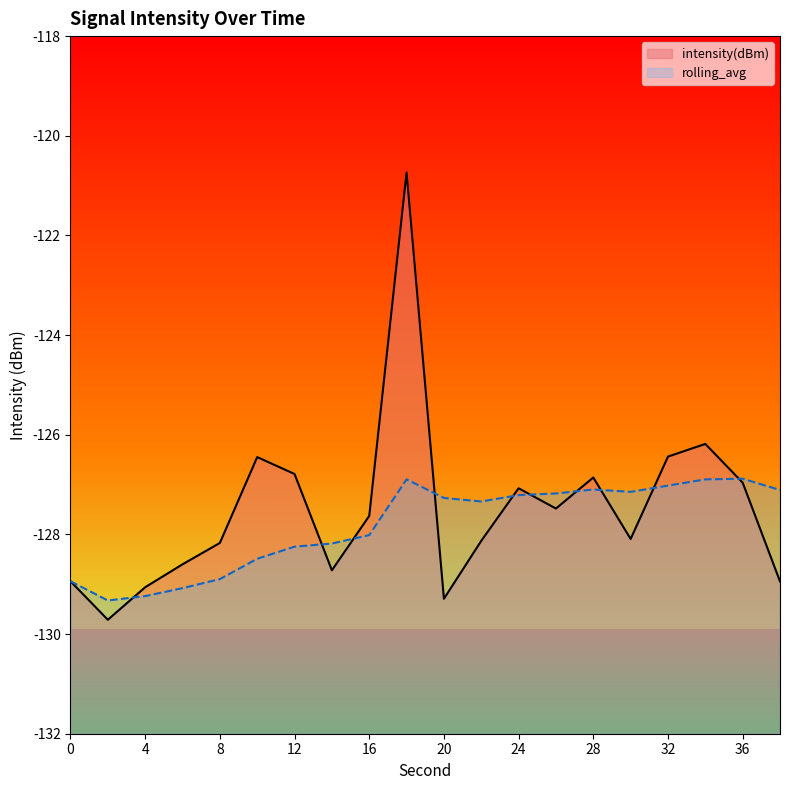

At 16, list the series in order from largest to smallest.

intensity(dBm), rolling_avg